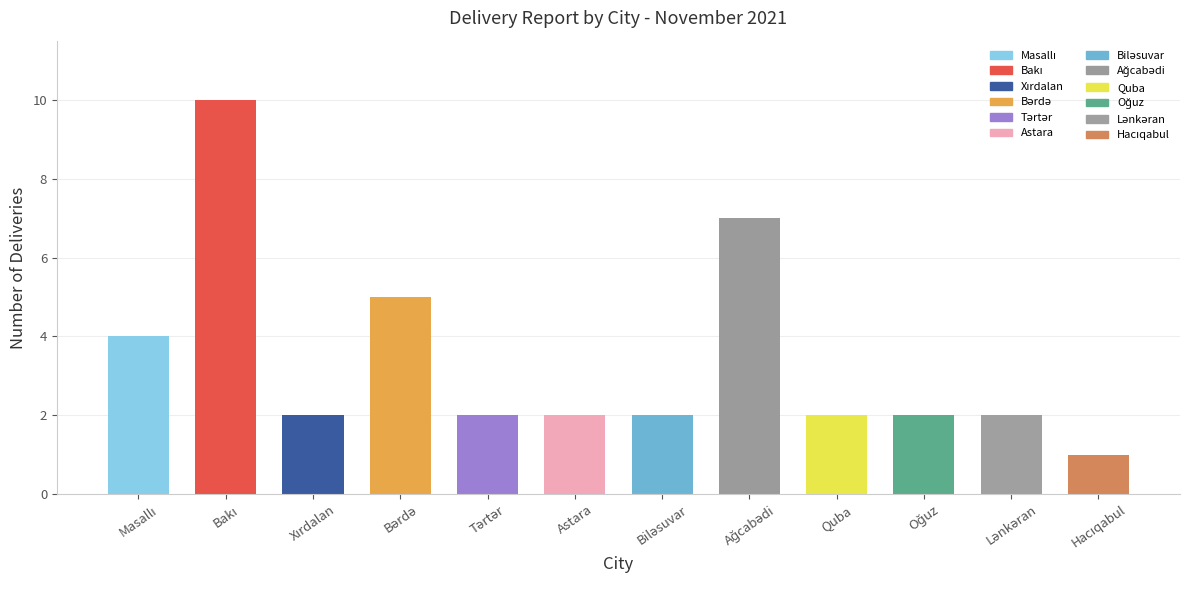

What is the greatest value displayed?

10